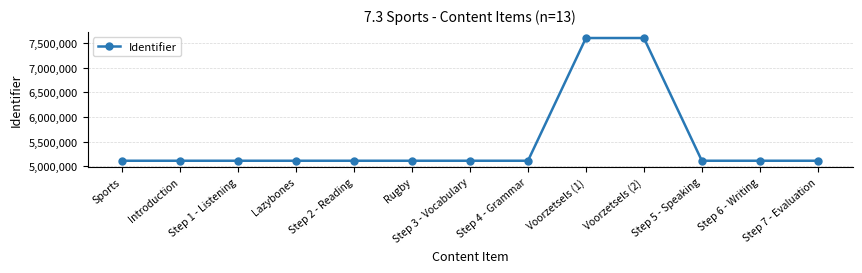

What position from the right is Voorzetsels (1)?

5